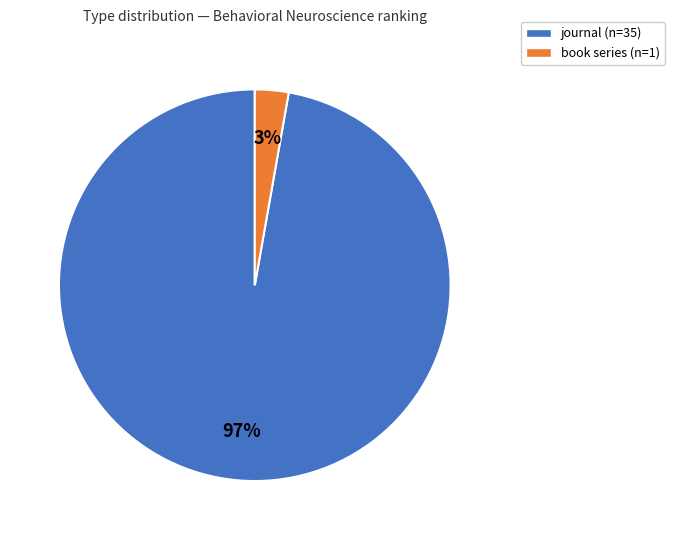

What percentage is the book series slice, to the nearest percent?

3%